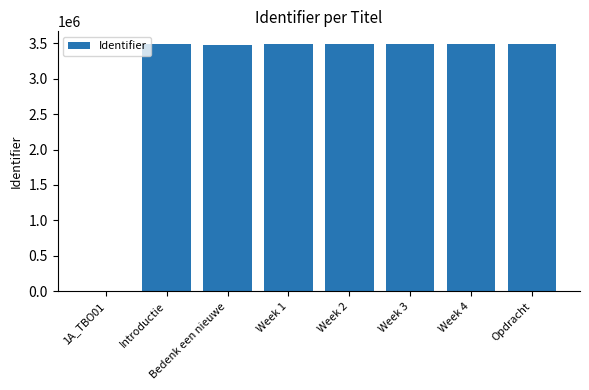

What is the average value?

3053940